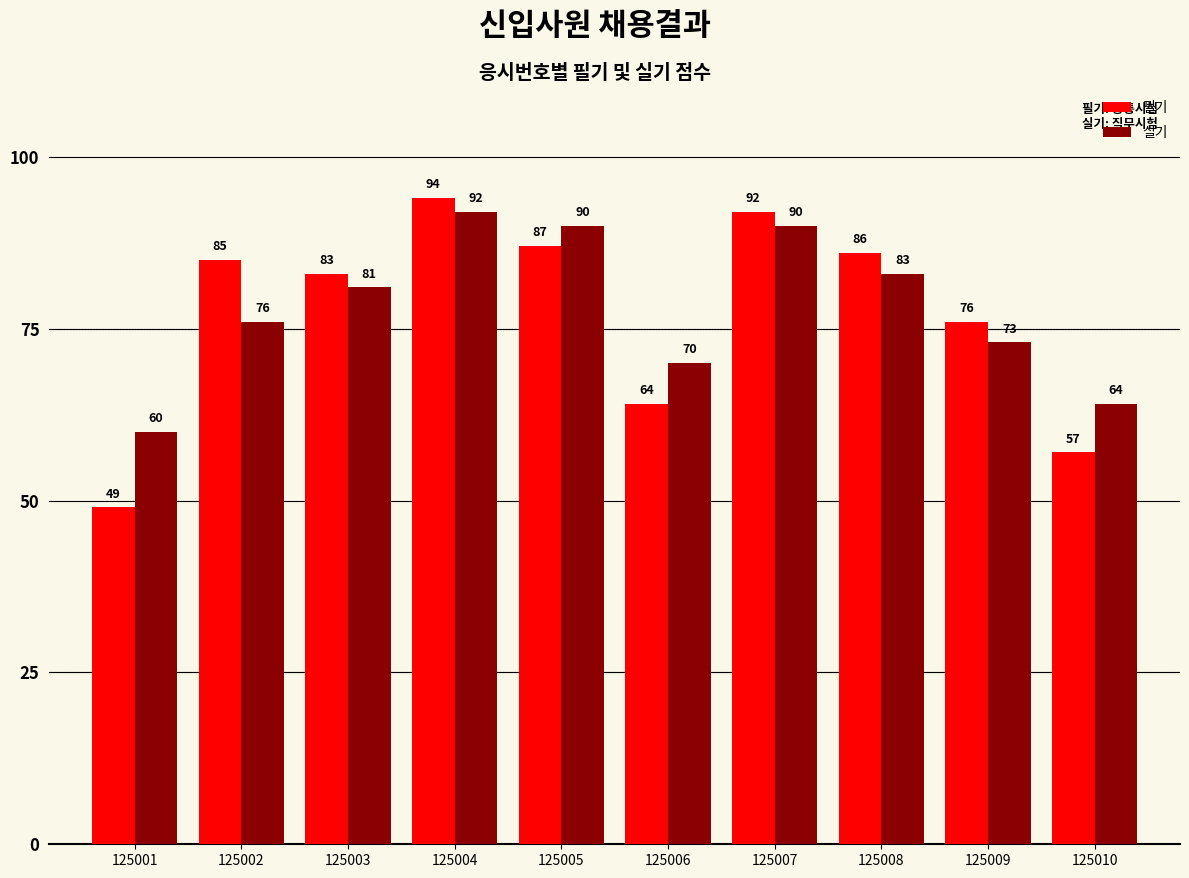

What is the value of the 실기 bar at the 2nd from the left?

76